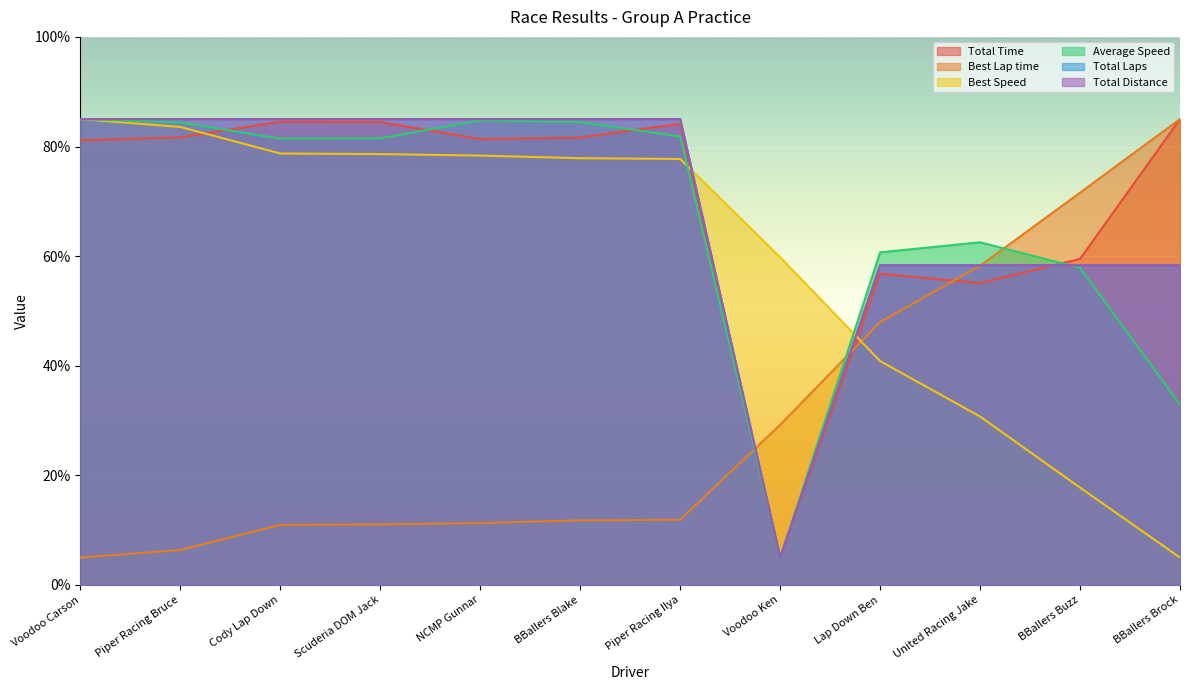

Is it true that Total Laps equals 58.3 at United Racing Jake?

True